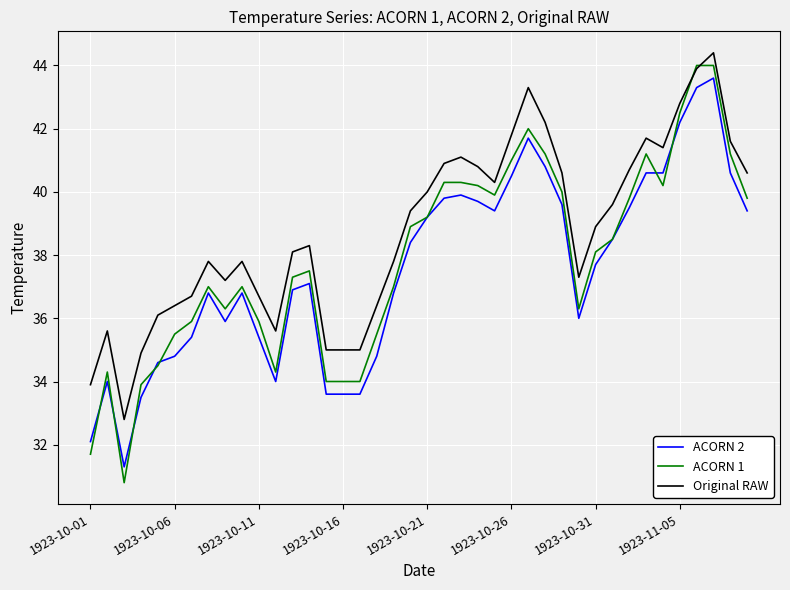

List the series in order of their peak value, lowest first.

ACORN 2, ACORN 1, Original RAW